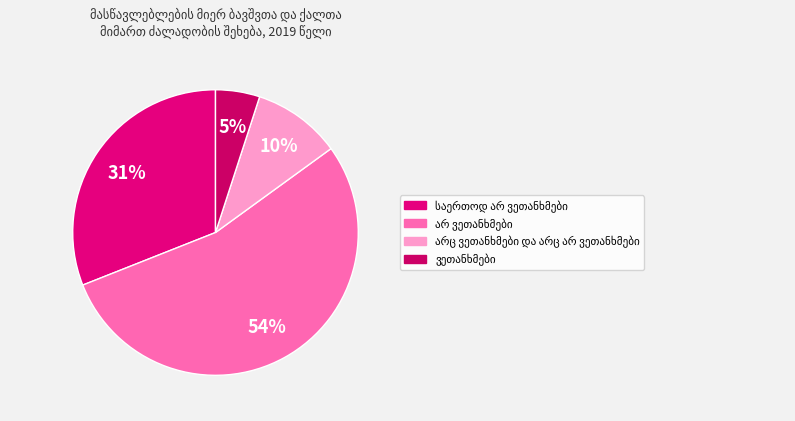

What percentage is NOT represented by საერთოდ არ ვეთანხმები?

69.0%